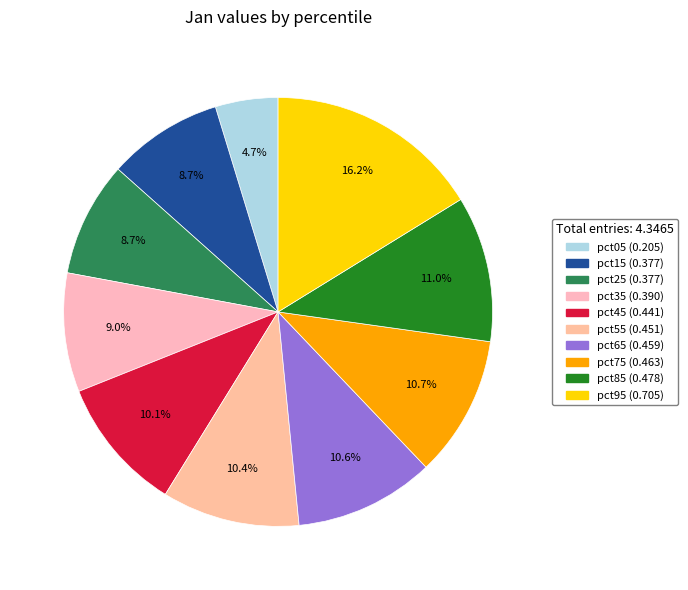

Does any single category account for the majority?

No